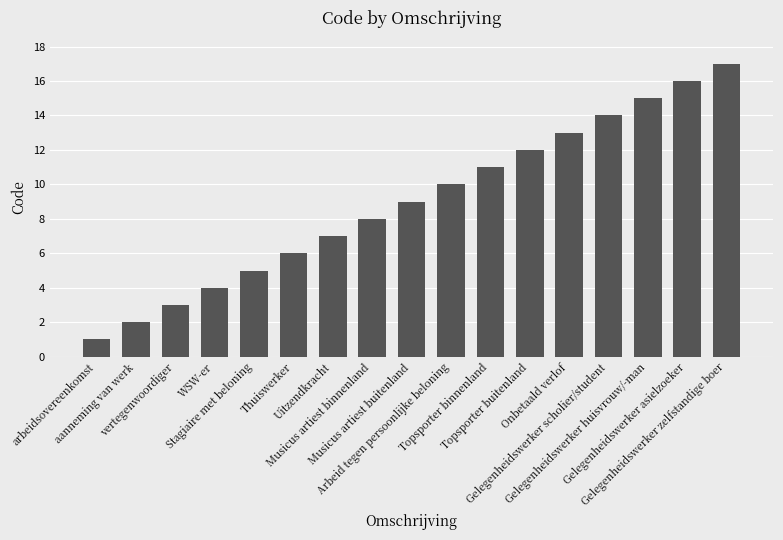

Are the bars grouped side by side (vs. stacked)?

No